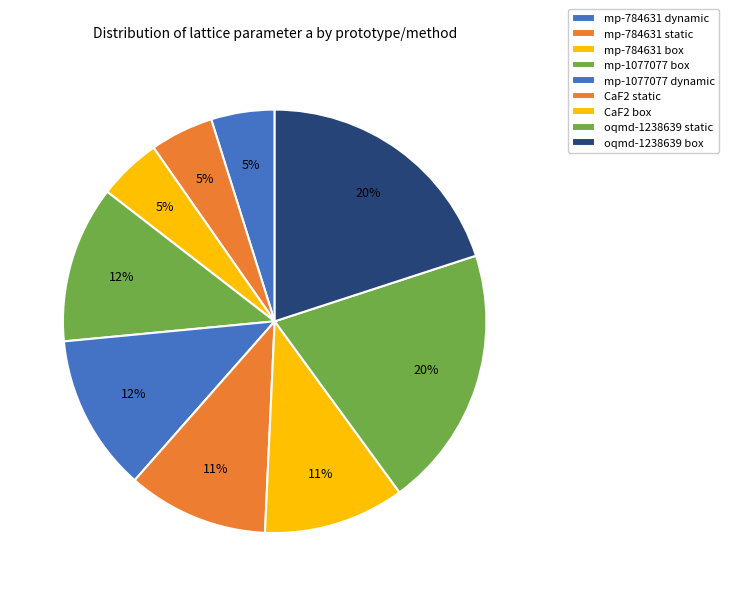

Is oqmd-1238639 static the majority of the pie?

No